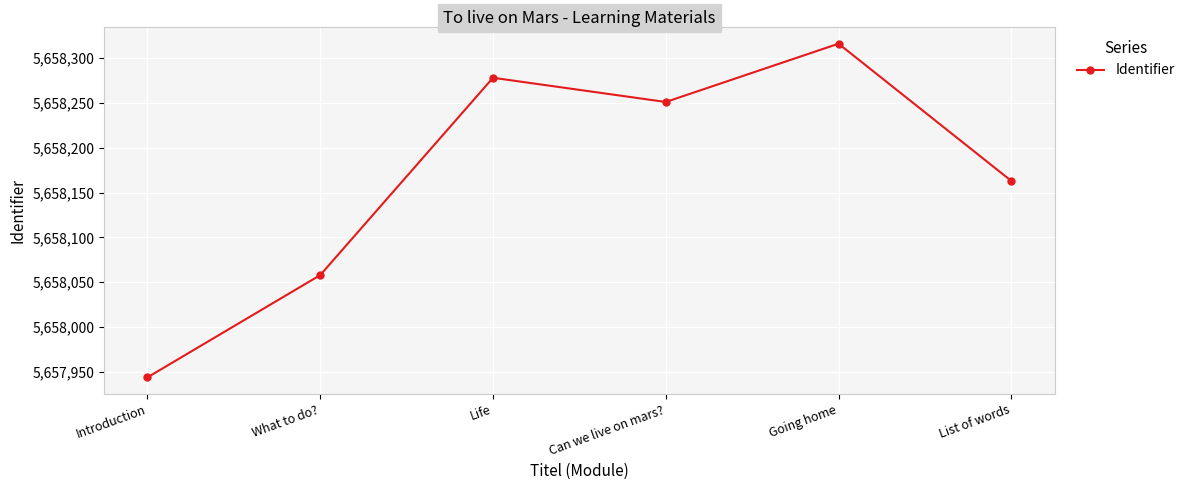

Rank the categories by value from highest to lowest.

Going home, Life, Can we live on mars?, List of words, What to do?, Introduction